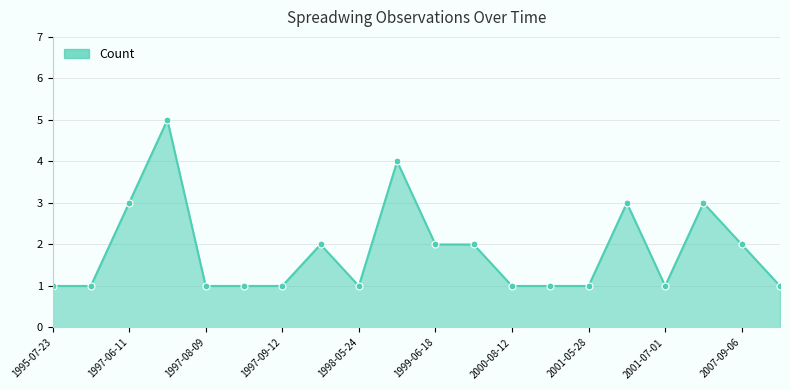

What is the difference between the maximum and minimum values?

4